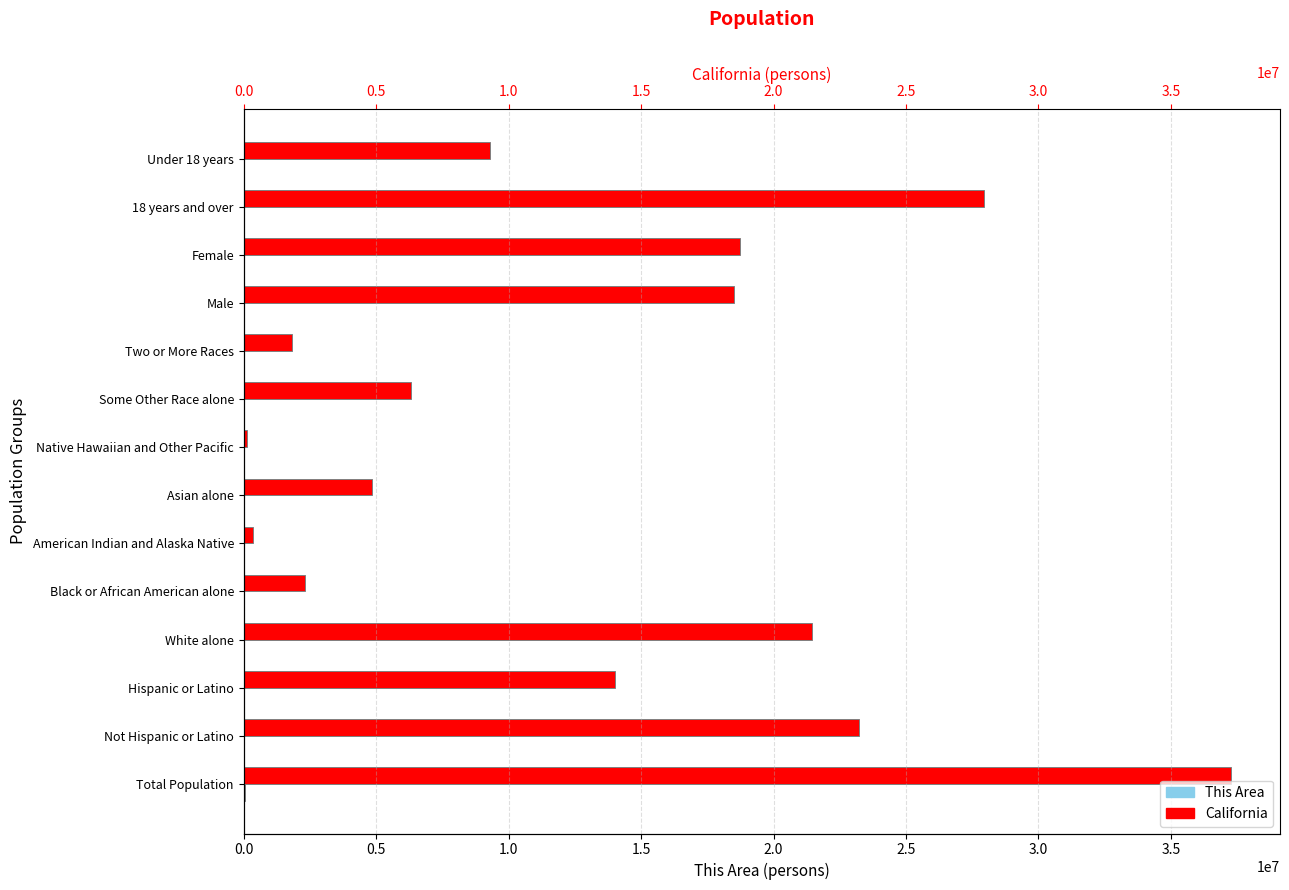

Which has a higher value, Hispanic or Latino or Female?

Female